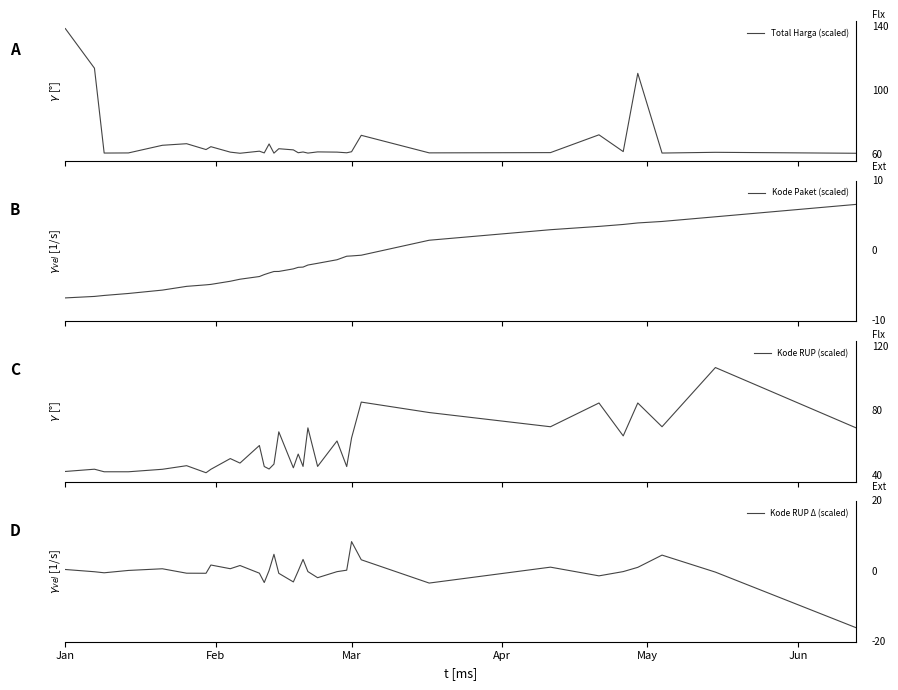

Does the chart have visible grid lines?

No